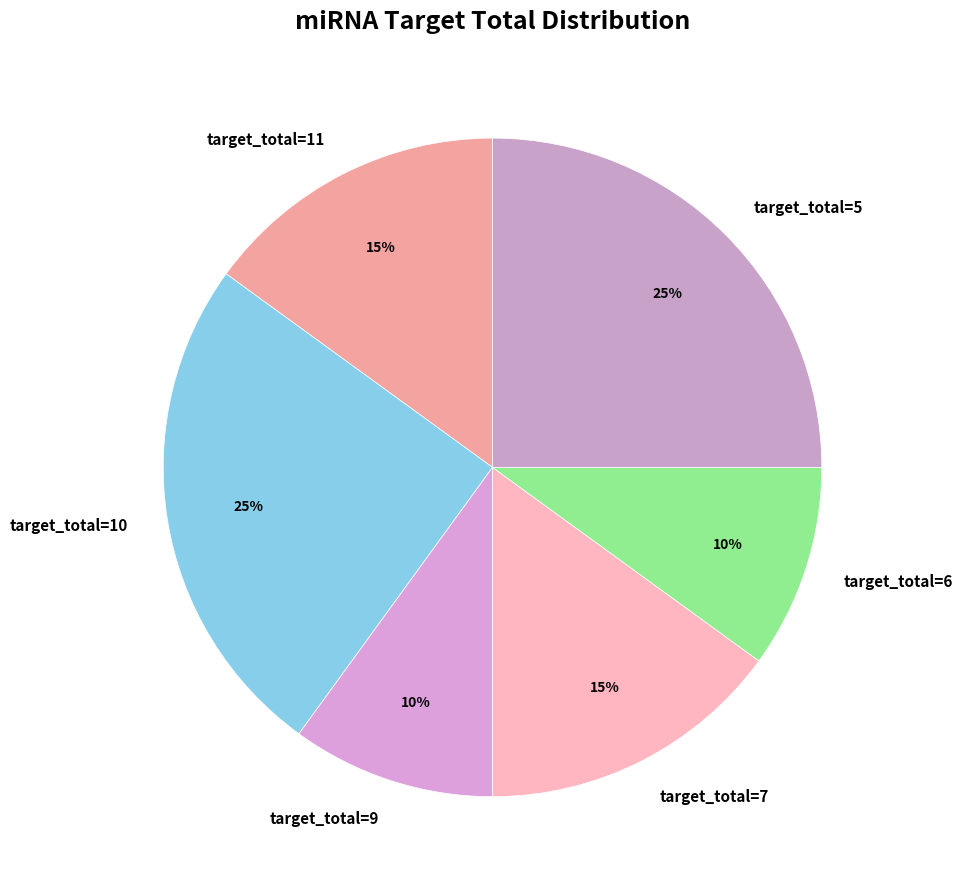

To the nearest percent, what portion does target_total=7 represent?

15%